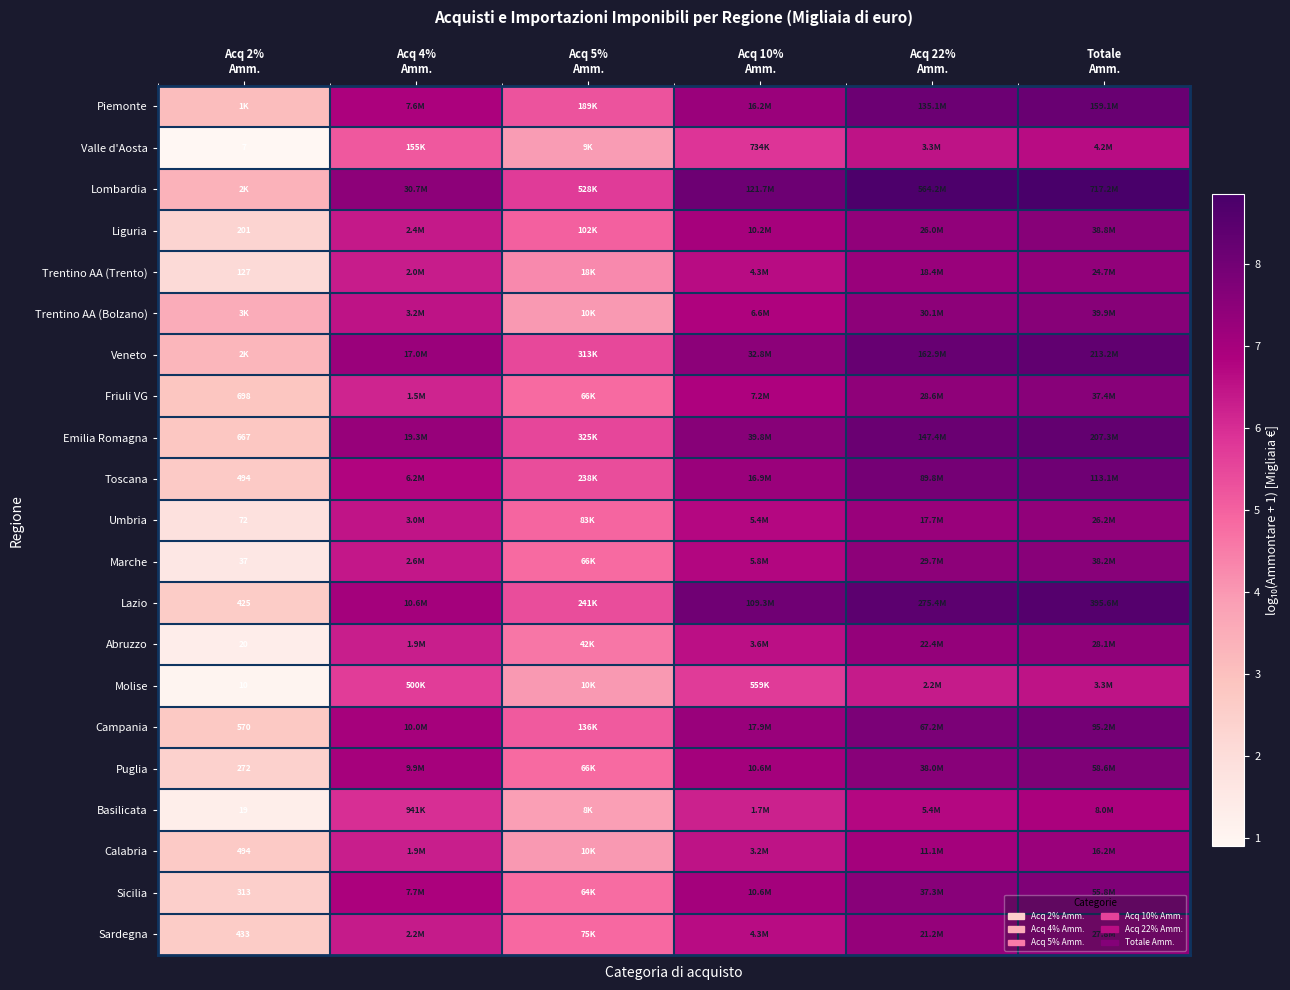

How many values in the Campania series exceed 7?

4